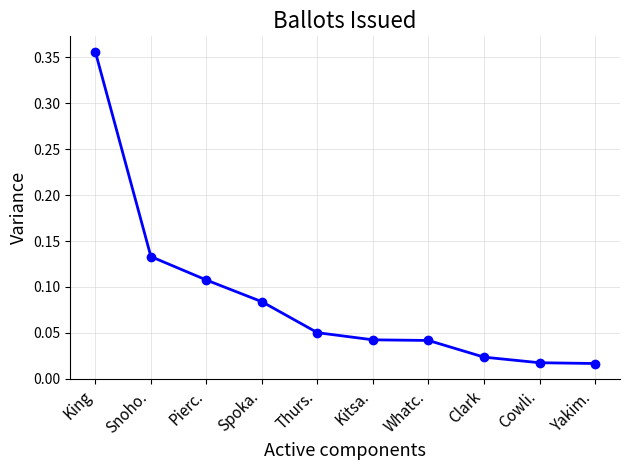

Is this an area chart (filled region under the line)?

No